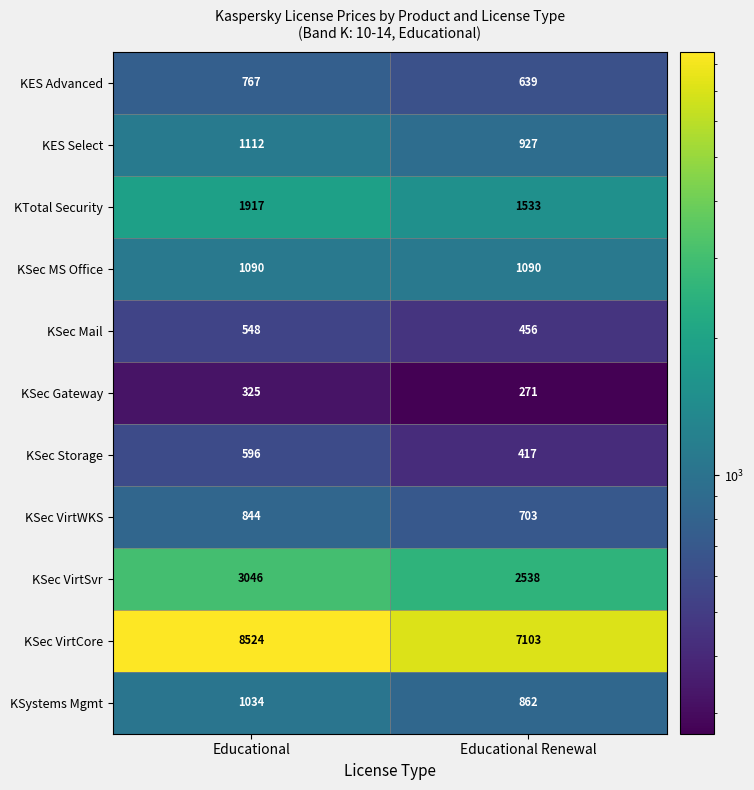

At which category is the sum across all series the highest?

Educational